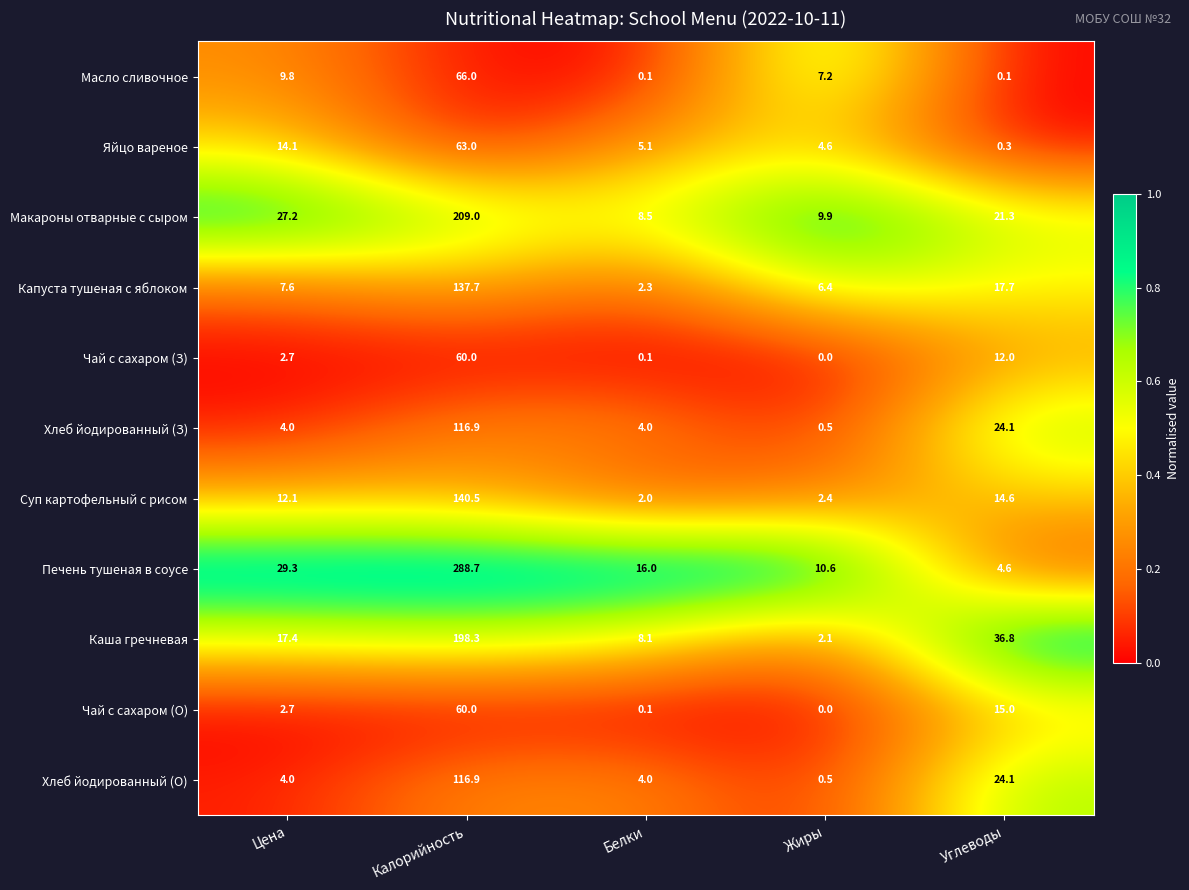

List the labels in order of Макароны отварные с сыром value, smallest first.

Белки, Жиры, Углеводы, Цена, Калорийность